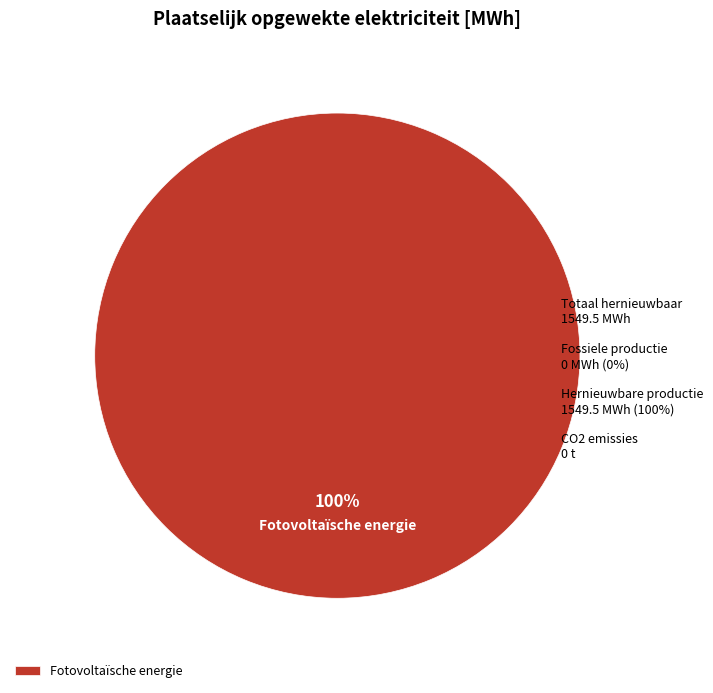

To the nearest percent, what percentage of the pie is Fotovoltaïsche energie?

100%